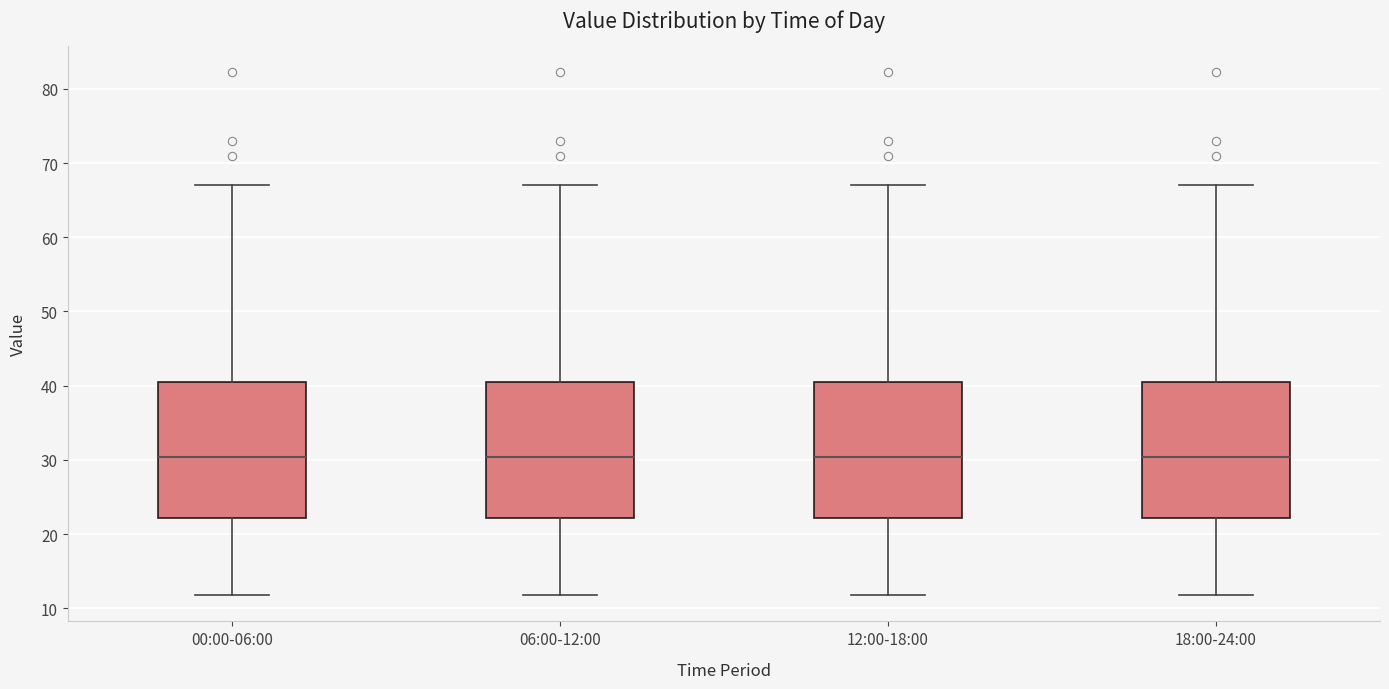

Reading left to right, read every box against the y-axis: the position of its median line, the range the box covers, and the ends of its whiskers. The values are not printed on the chart, so give them approximately, as read against the axis.

00:00-06:00: median 30, box 22 to 41, whiskers 12 to 67
06:00-12:00: median 30, box 22 to 41, whiskers 12 to 67
12:00-18:00: median 30, box 22 to 41, whiskers 12 to 67
18:00-24:00: median 30, box 22 to 41, whiskers 12 to 67